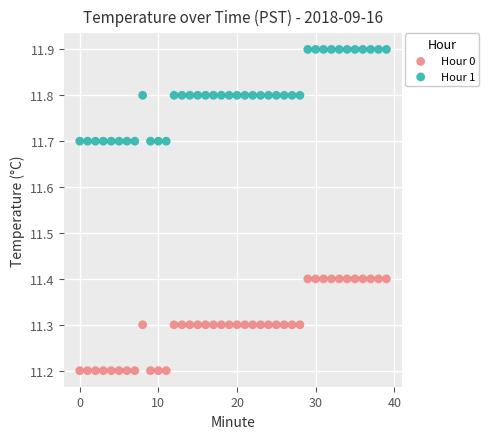

What are all the series names shown in the legend?

Hour 0, Hour 1